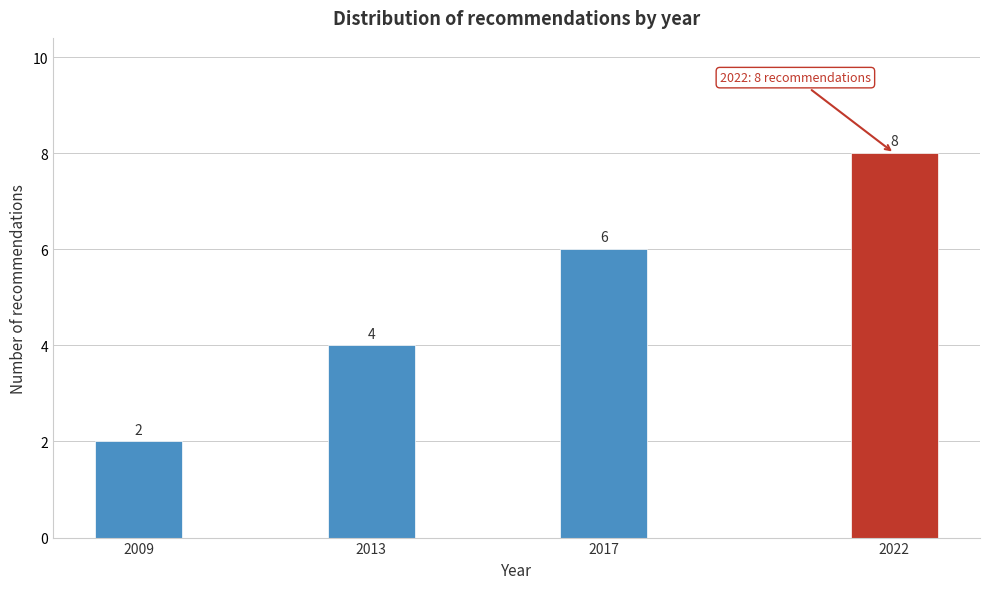

Reading left to right, what are all the values shown in this chart?

2009=2	2013=4	2017=6	2022=8